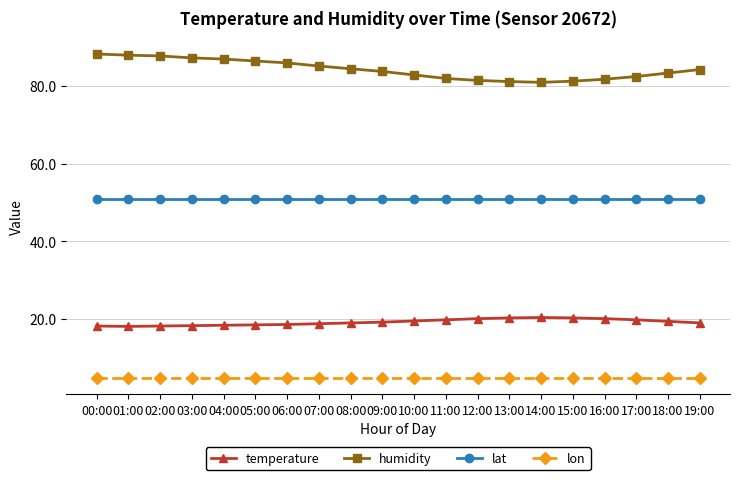

What is the sum of the humidity values at 10:00 and 00:00?

171.2